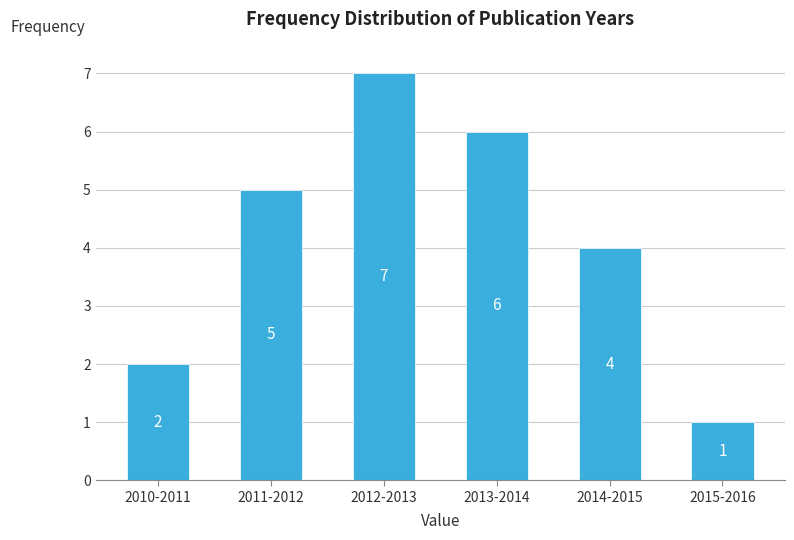

Reading left to right, transcribe all the data shown in this chart.

2010-2011=2	2011-2012=5	2012-2013=7	2013-2014=6	2014-2015=4	2015-2016=1